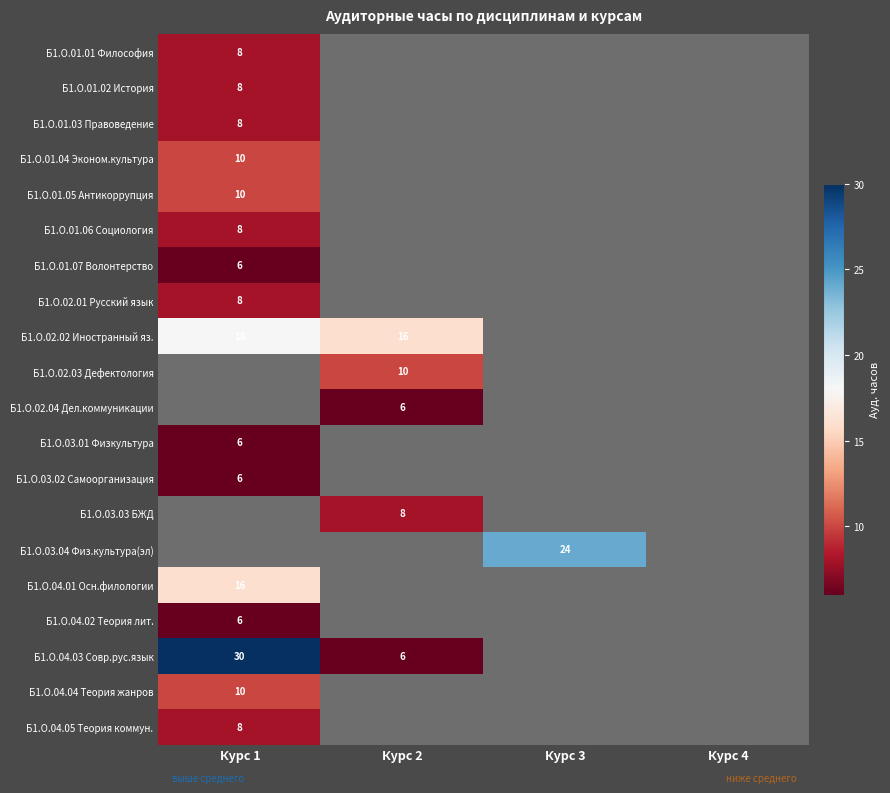

Which has a higher value, Курс 2 or Курс 1?

Курс 1